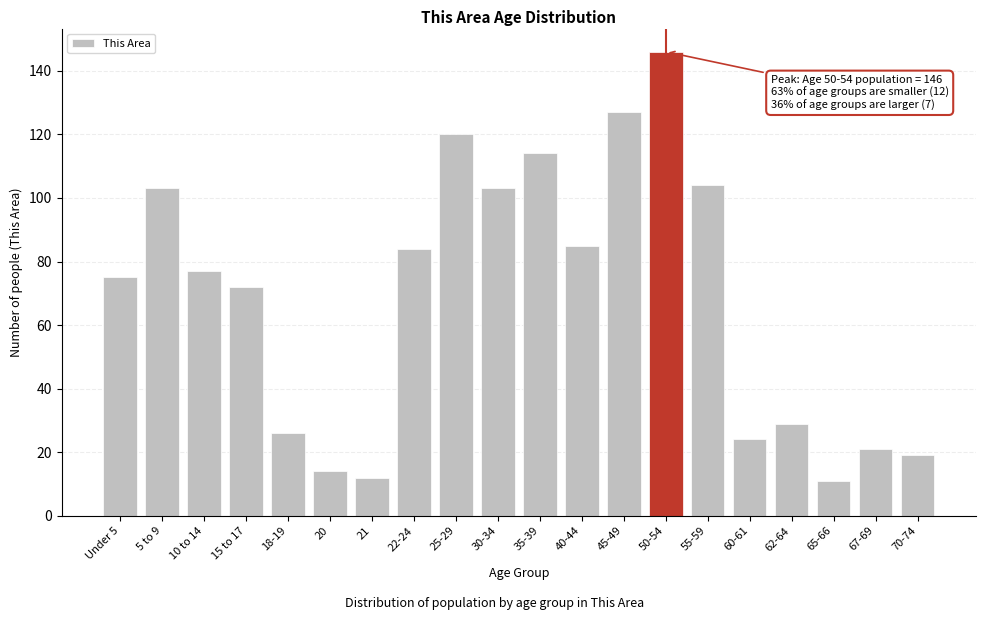

Reading left to right, list all the values displayed in this chart.

Under 5=75	5 to 9=103	10 to 14=77	15 to 17=72	18-19=26	20=14	21=12	22-24=84	25-29=120	30-34=103	35-39=114	40-44=85	45-49=127	50-54=146	55-59=104	60-61=24	62-64=29	65-66=11	67-69=21	70-74=19